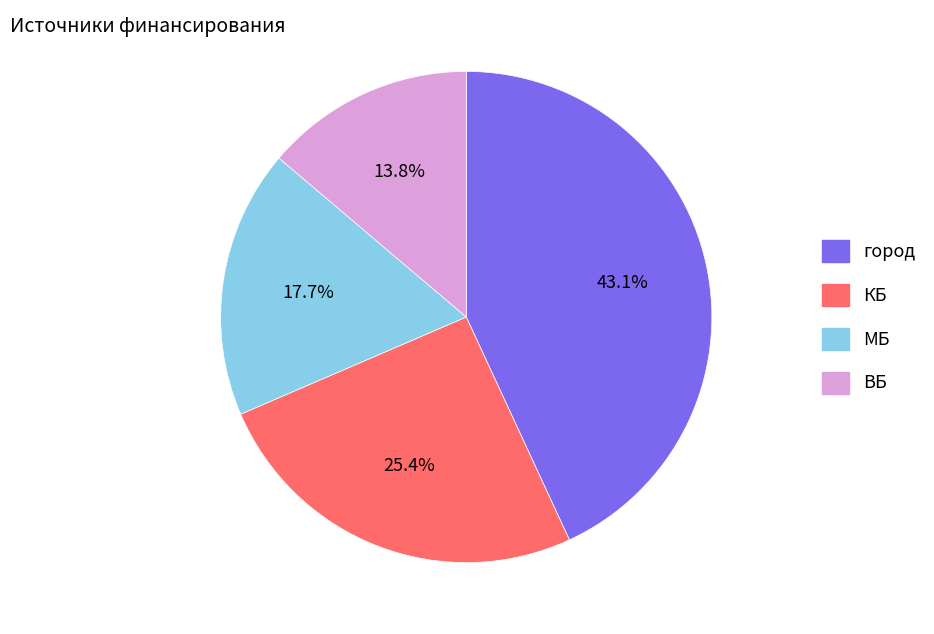

Is there any slice that represents more than half of the pie?

No